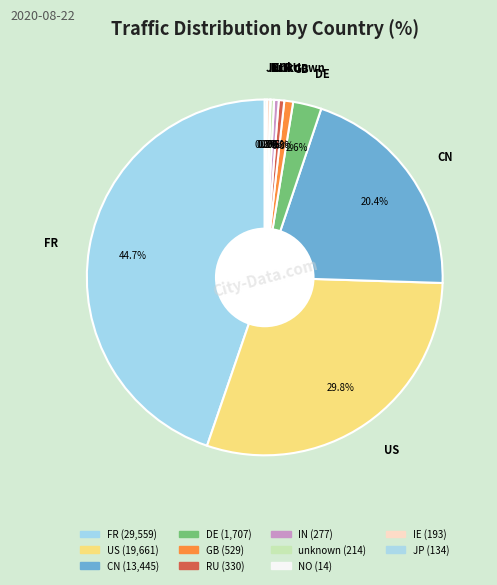

What is the change in value from GB to IN?

-252